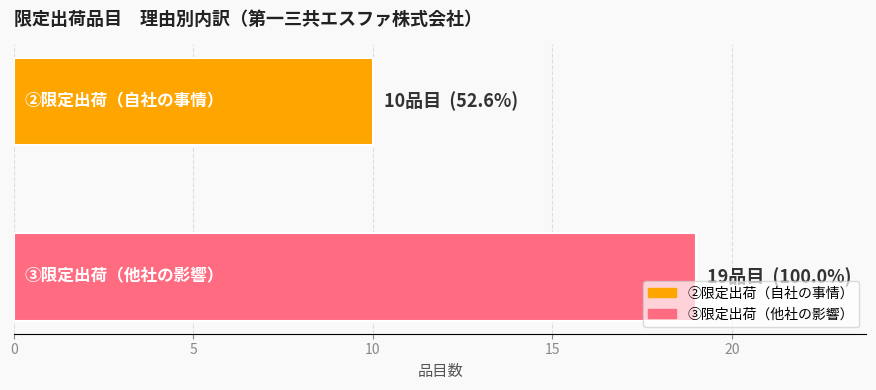

List the series in order of their peak value, highest first.

③限定出荷（他社の影響）, ②限定出荷（自社の事情）